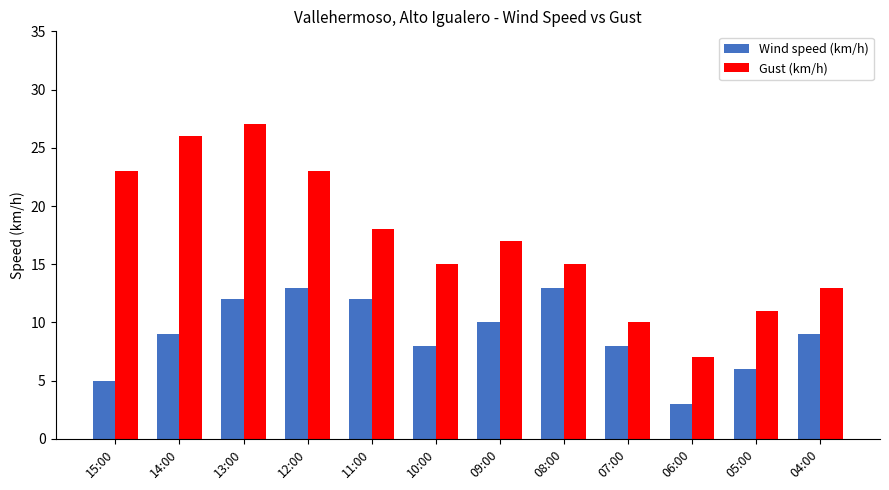

Is the value of Wind speed (km/h) at 14:00 greater than the value of Gust (km/h) at 04:00?

No